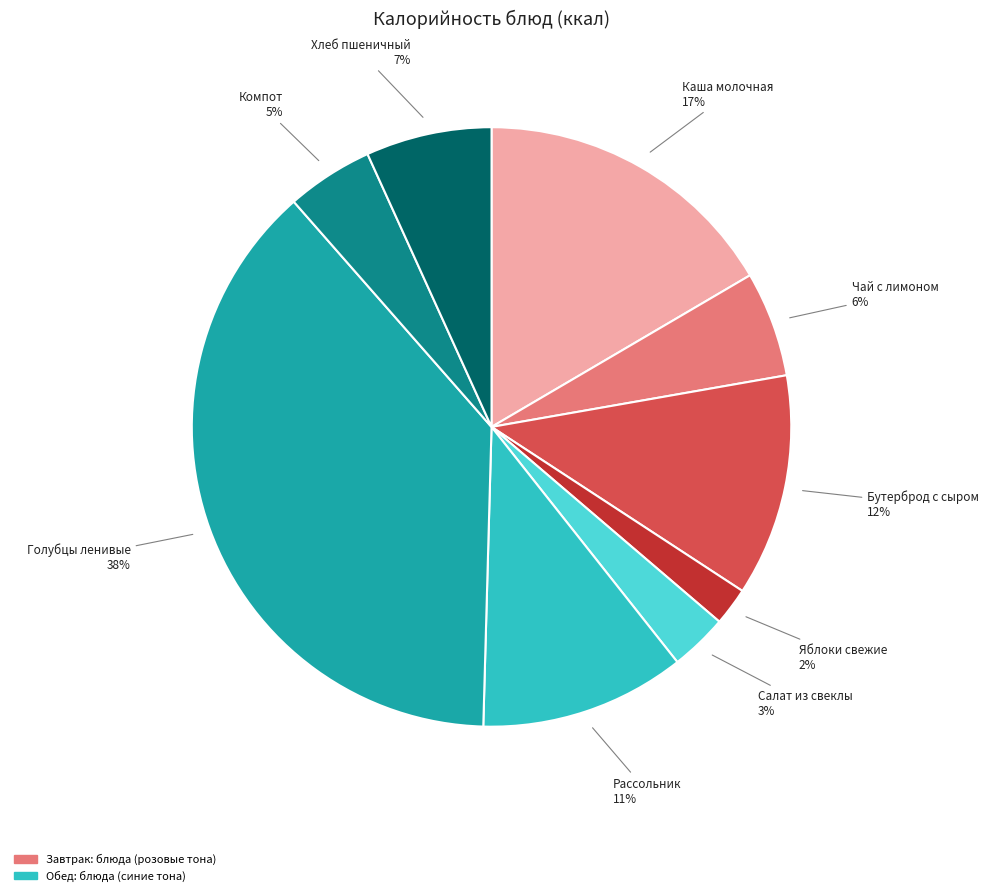

To the nearest percent, what is the average slice percentage?

11%